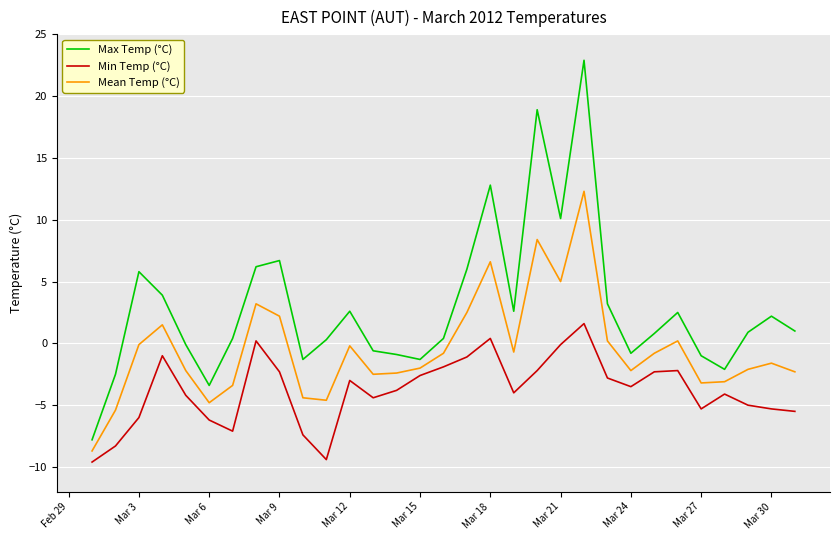

Rank the series by their average value, from lowest to highest.

Min Temp (°C), Mean Temp (°C), Max Temp (°C)